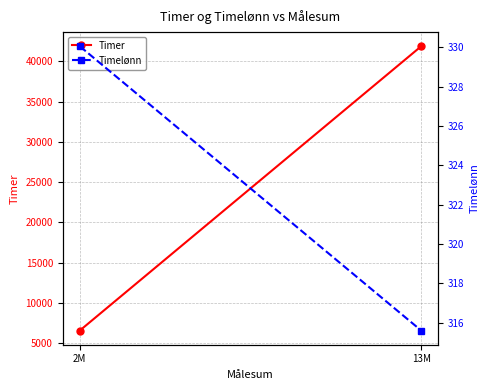

What is the spread (max minus min) of values at 2M?

6245.9